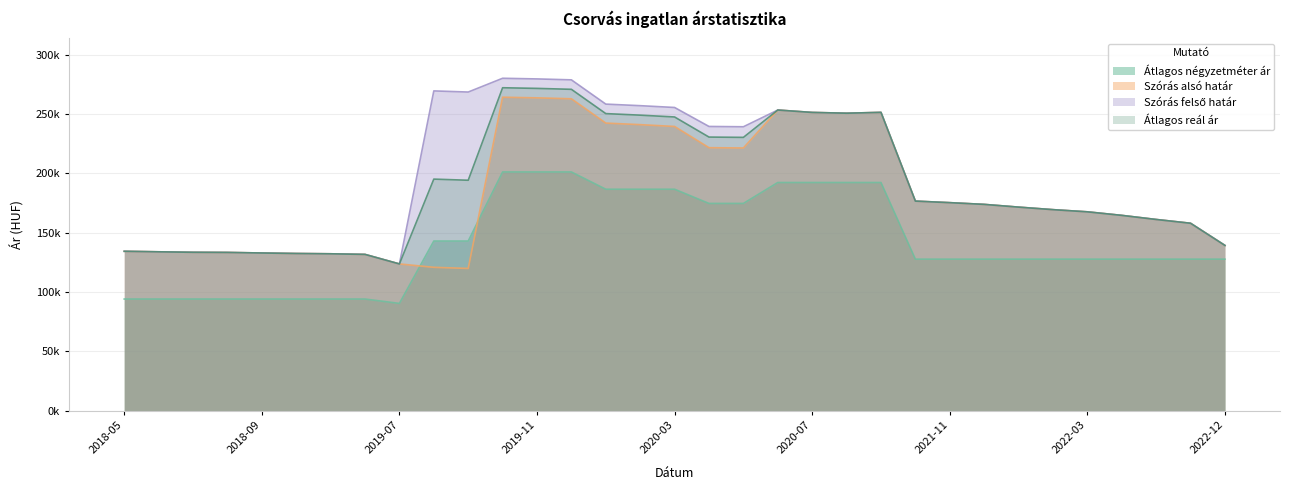

At how many categories does at least one series exceed 107634?

33